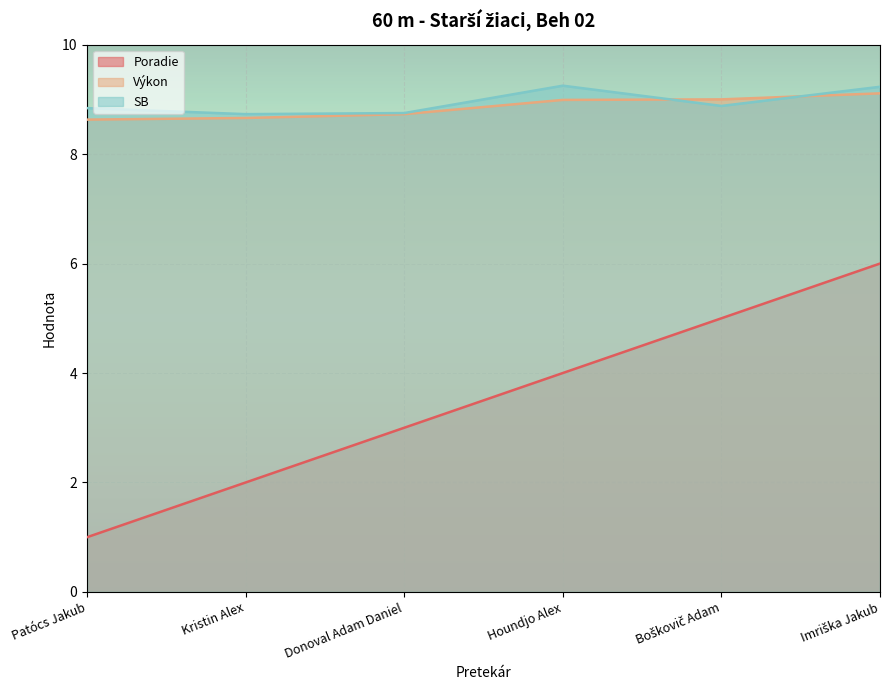

Rank the series at Patócs Jakub from lowest to highest value.

Poradie, Výkon, SB